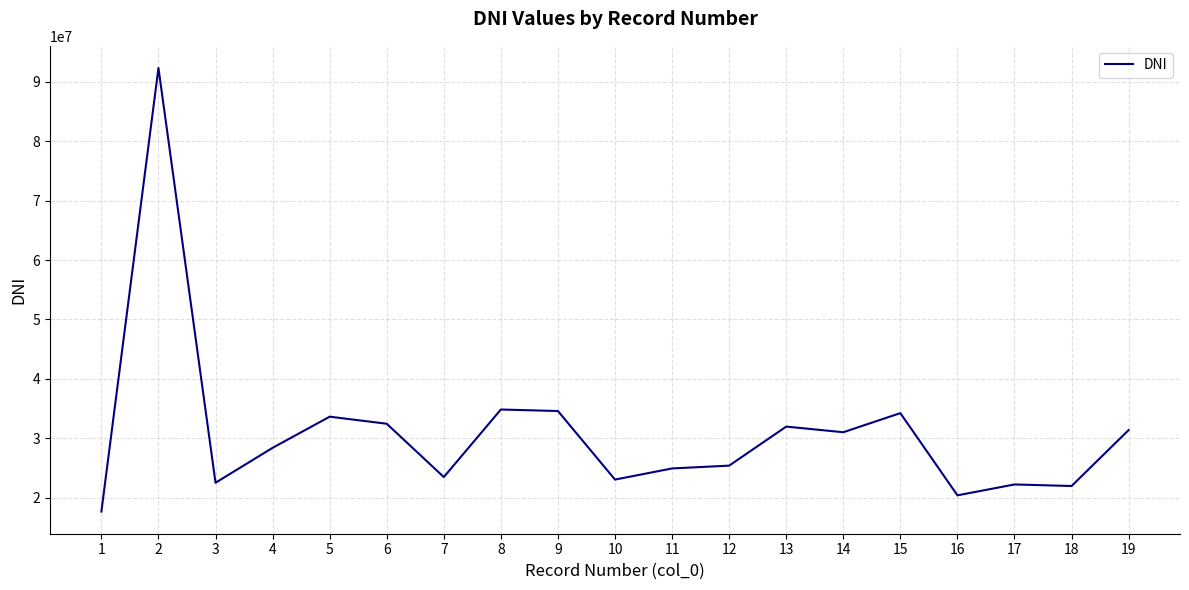

The value at 4 is 28384169. True or false?

True